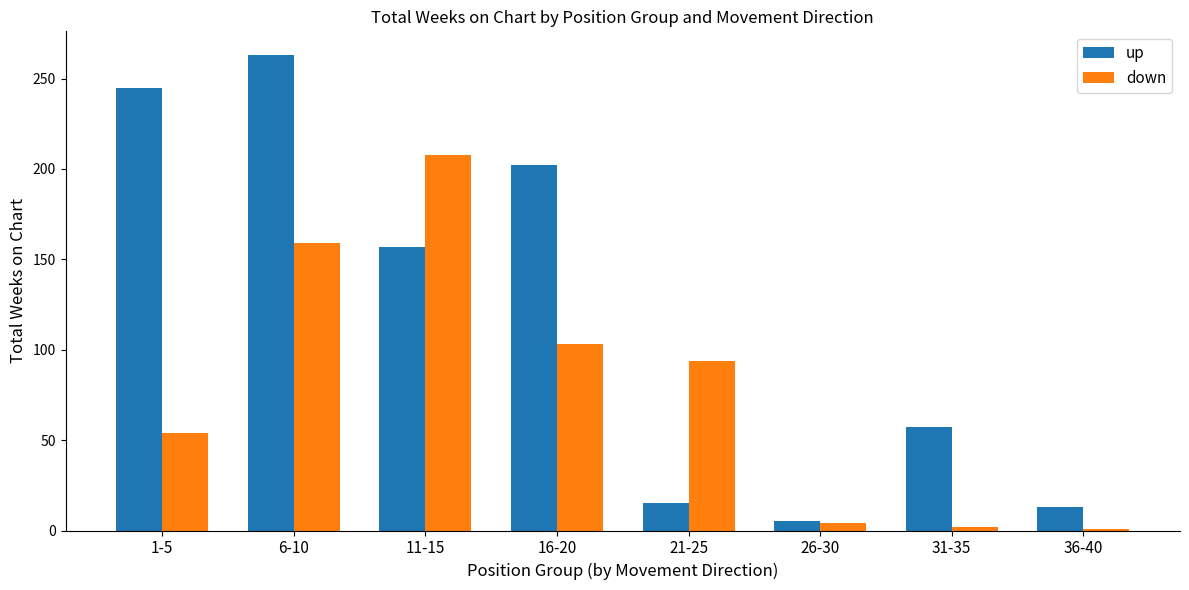

What is the maximum value shown in the chart?

263